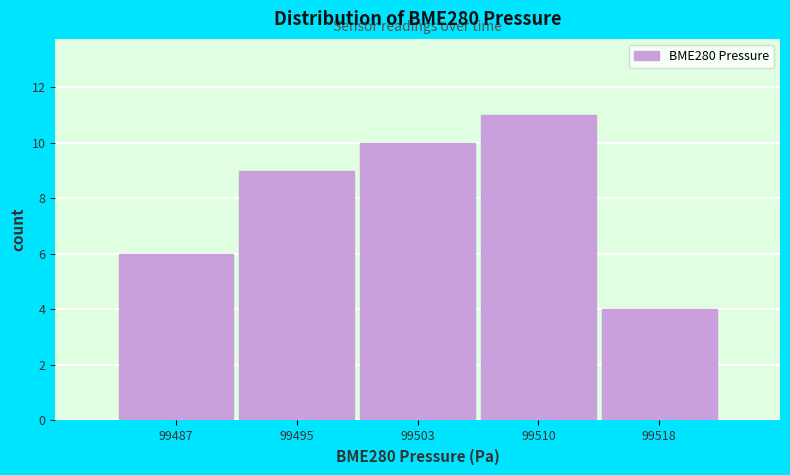

Reading left to right, extract all data points from this chart.

99487=6	99495=9	99503=10	99510=11	99518=4